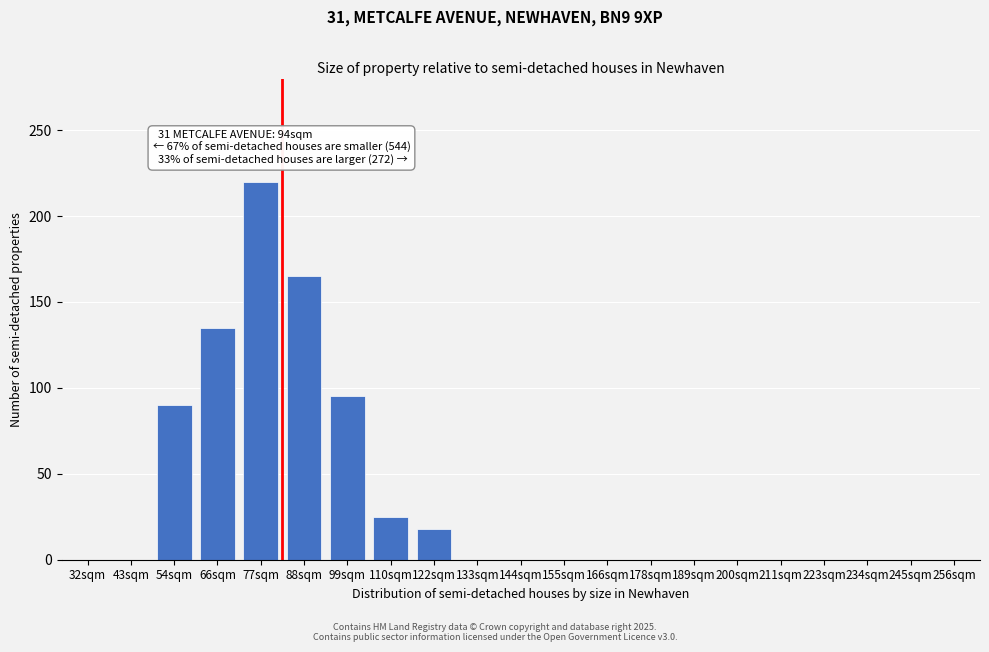

Reading left to right, extract all data points from this chart.

32sqm=0	43sqm=0	54sqm=90	66sqm=135	77sqm=220	88sqm=165	99sqm=95	110sqm=25	122sqm=18	133sqm=0	144sqm=0	155sqm=0	166sqm=0	178sqm=0	189sqm=0	200sqm=0	211sqm=0	223sqm=0	234sqm=0	245sqm=0	256sqm=0